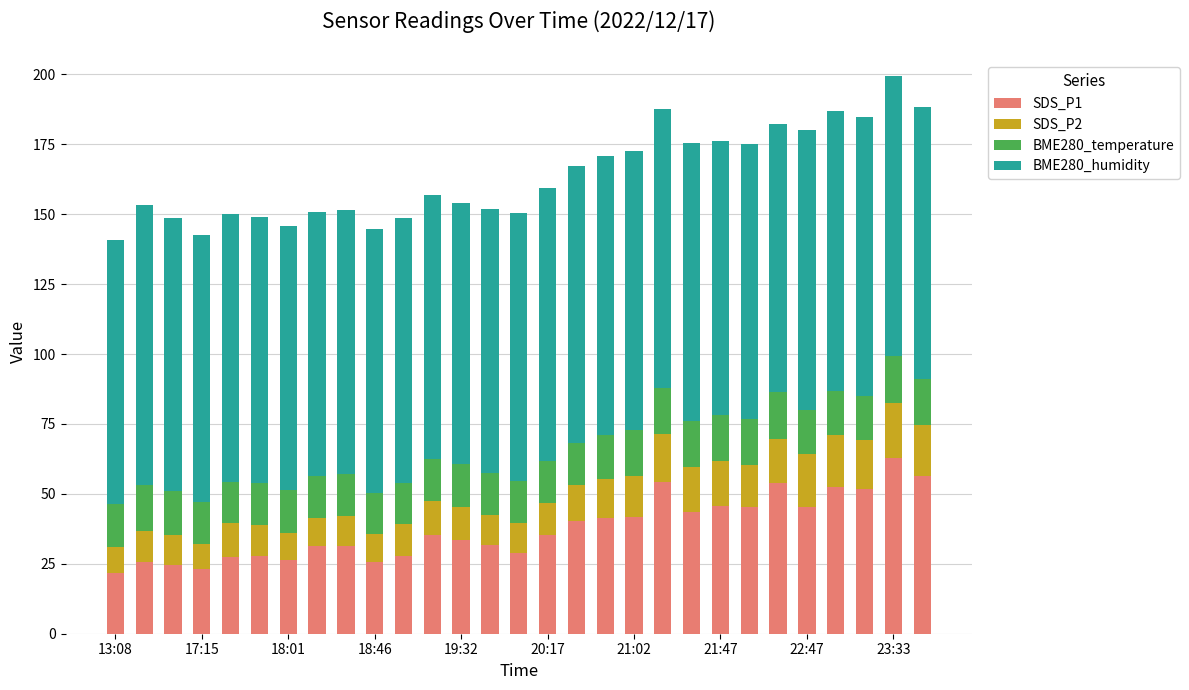

How many categories are shown in the chart?

29